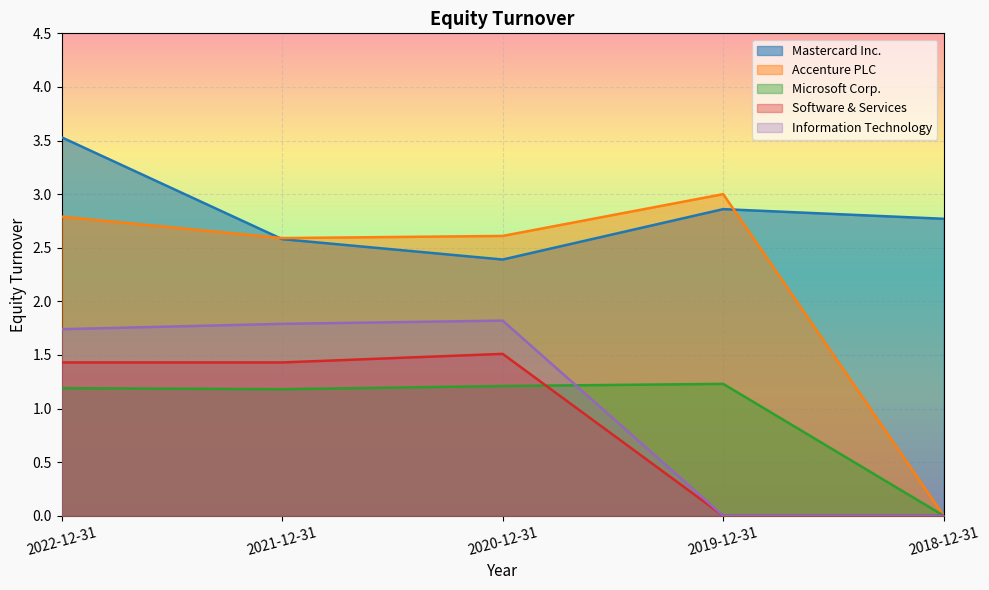

Does the chart display data point markers on the line(s)?

No